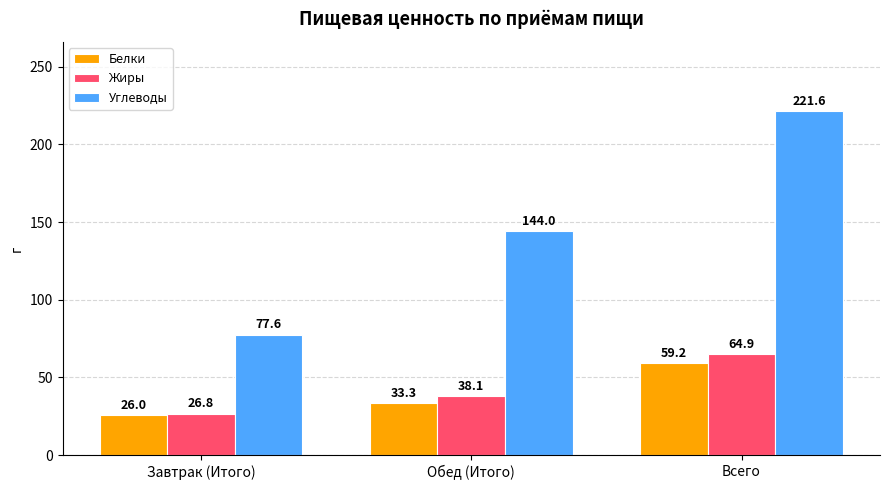

Between Обед (Итого) and Всего, which series saw the biggest shift?

Углеводы